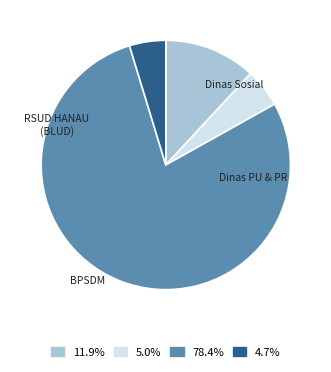

Which has a higher value, Dinas PU & PR or Dinas Sosial?

Dinas PU & PR